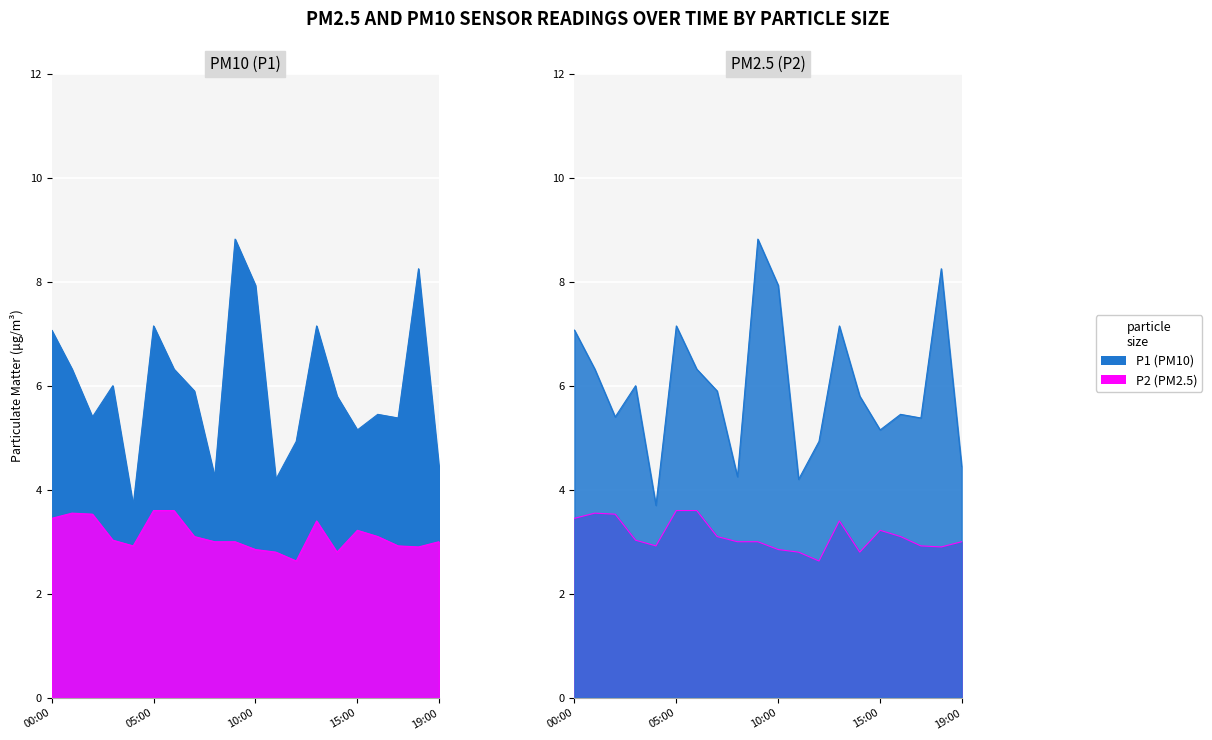

At how many categories does at least one series exceed 2?

20